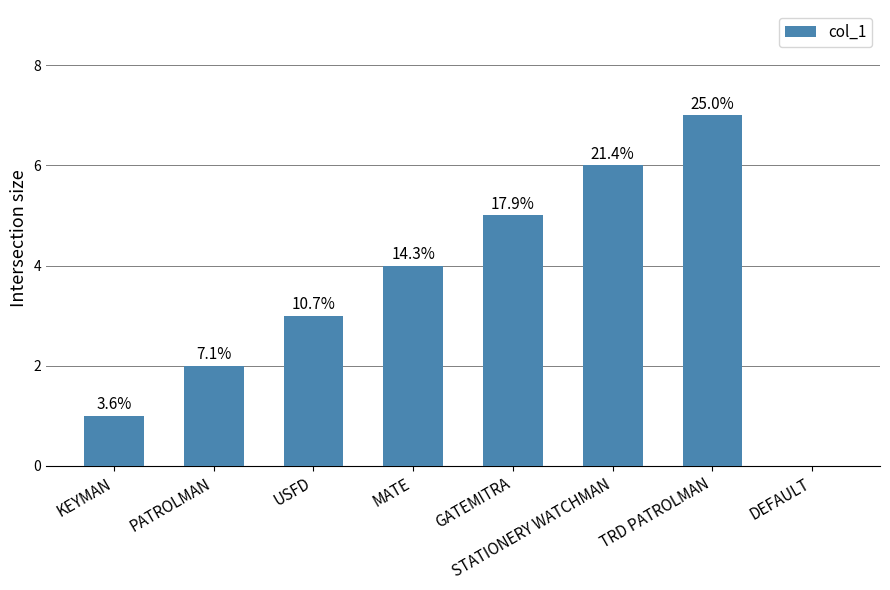

Rank the categories by value from lowest to highest.

DEFAULT, KEYMAN, PATROLMAN, USFD, MATE, GATEMITRA, STATIONERY WATCHMAN, TRD PATROLMAN